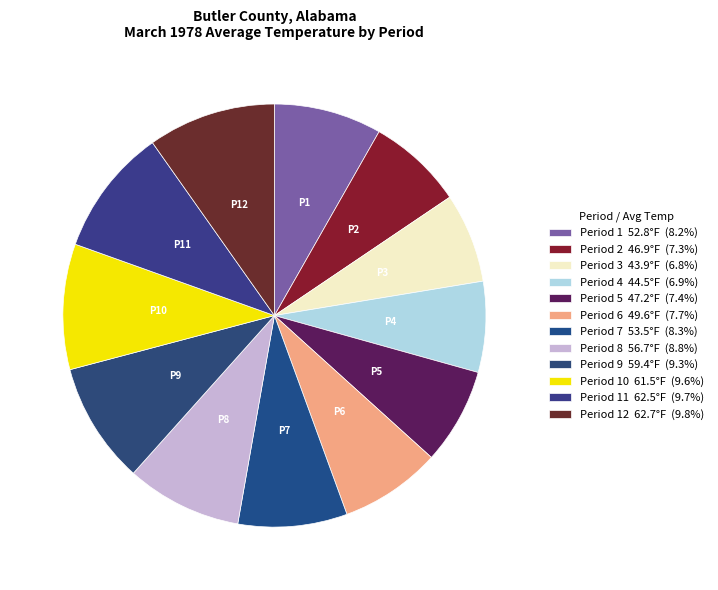

How many segments does this pie chart have?

12